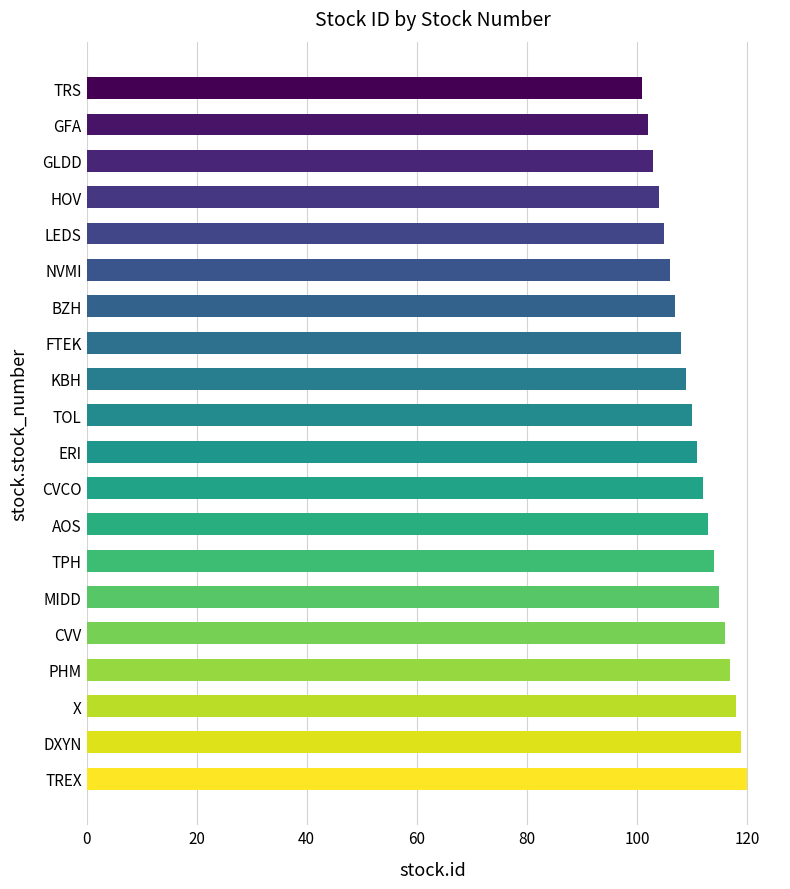

What value does the data have at X?

118